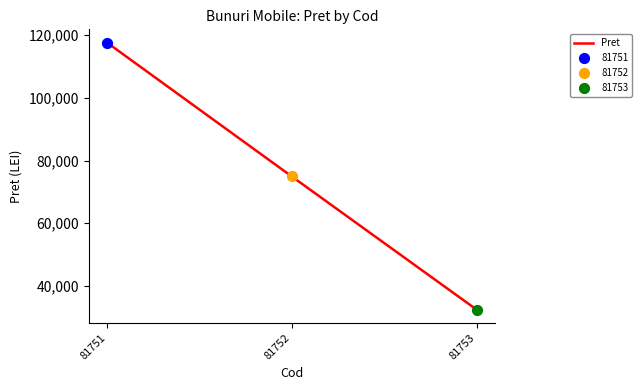

Which has a higher value, 81752 or 81753?

81752